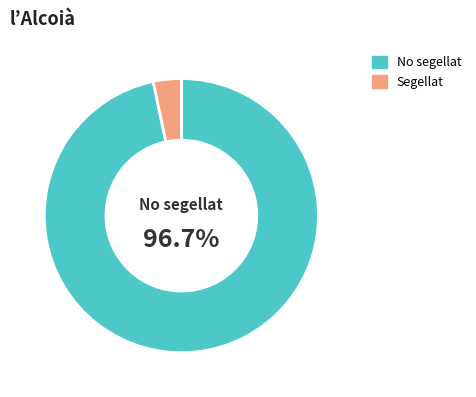

Which has a higher value, Segellat or No segellat?

No segellat